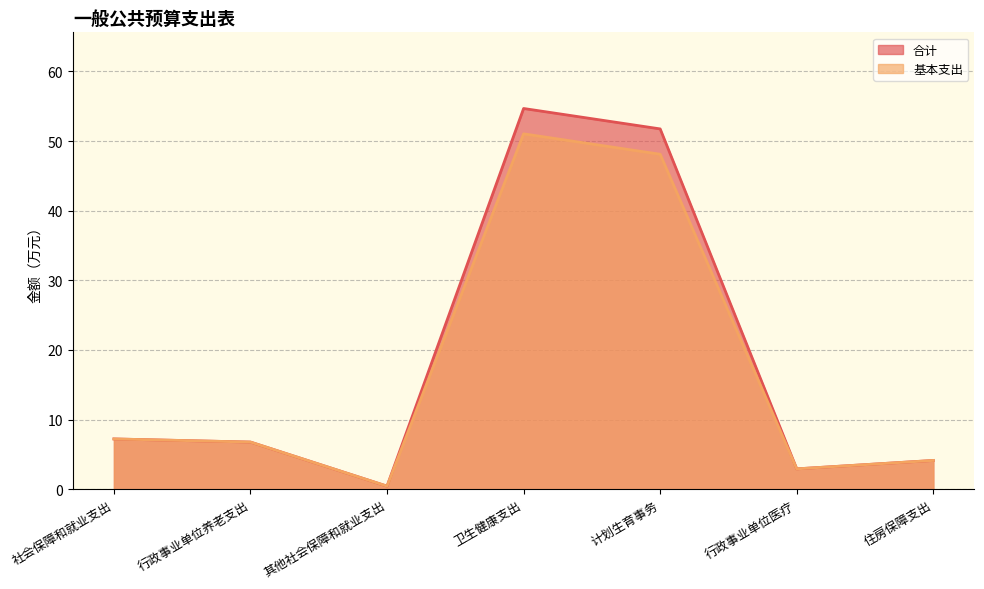

How many data points in 基本支出 are less than 6?

3